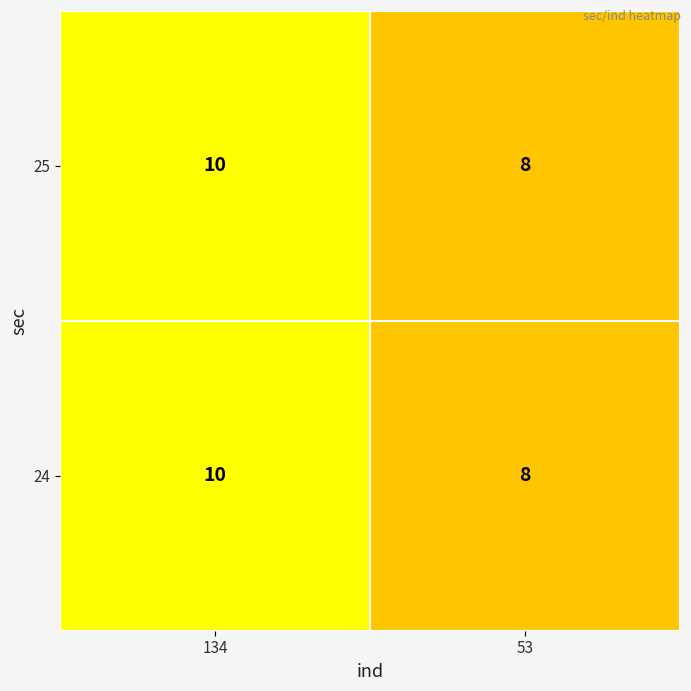

What is the total value across all series at 134?

20